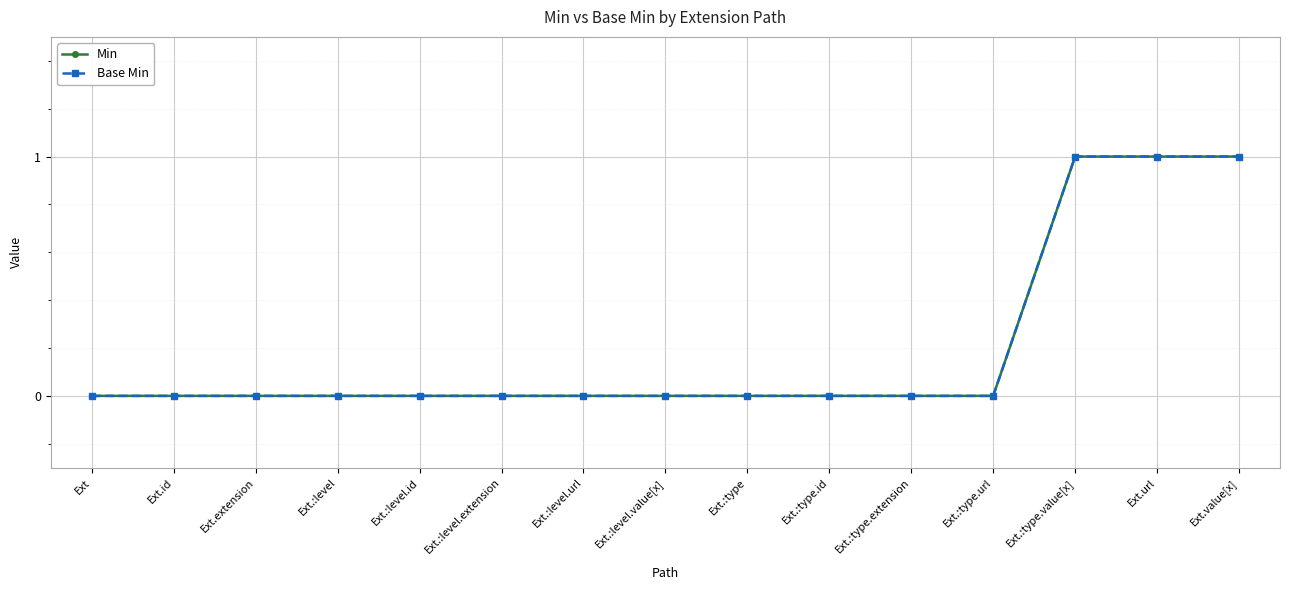

Count the Min values in the range 0 to 1.

15